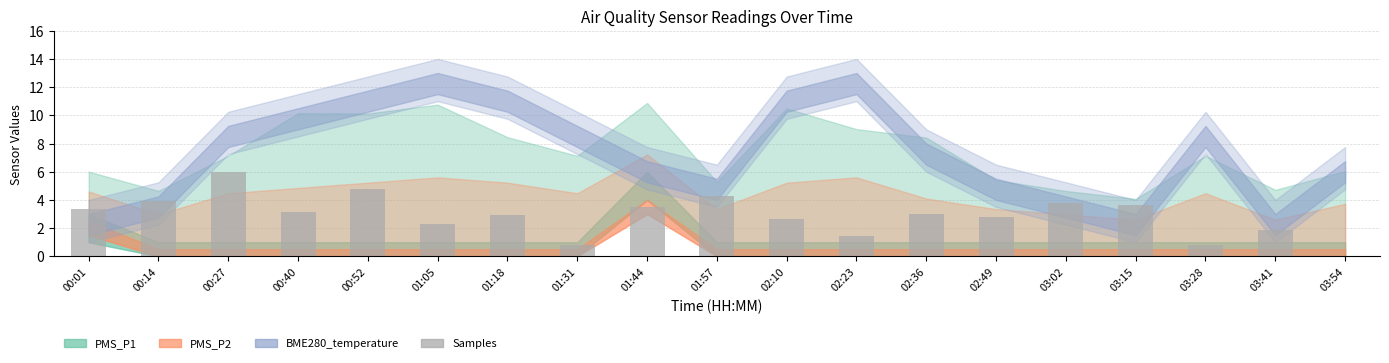

Are the bars horizontal?

No